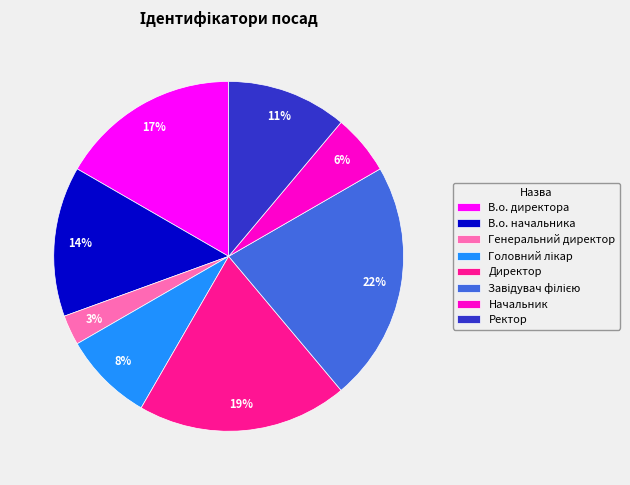

True or false: Директор accounts for 19% of the total.

True